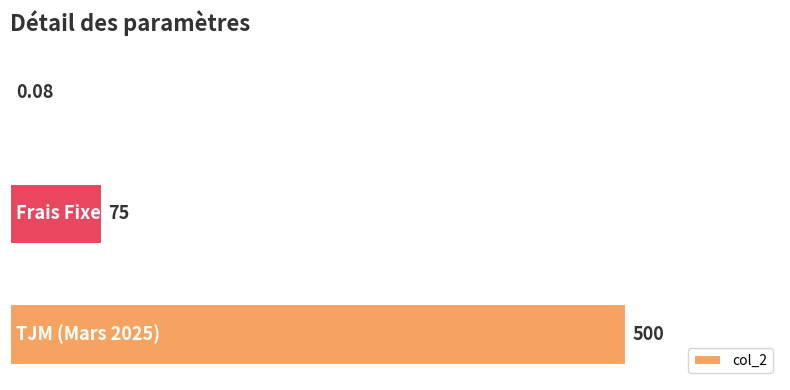

What is the maximum value shown in the chart?

500.0